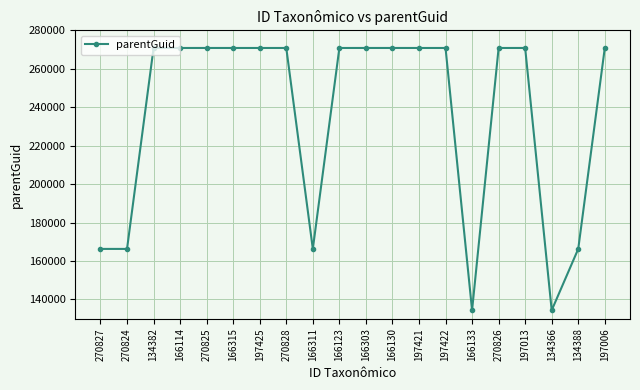

Approximately how many times larger is the value at 270828 compared to 270827?

1.6